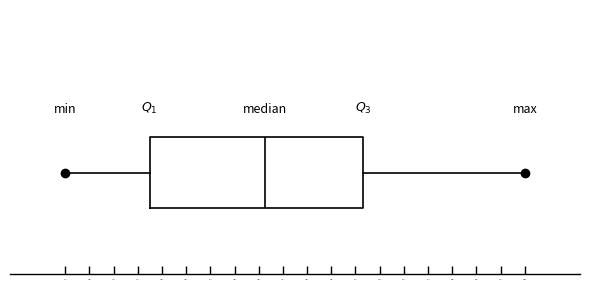

Read this box plot against the x-axis: the position of the median line, the range covered by the box, and the ends of both whiskers. The values are not printed on the chart, so give them approximately, as read against the axis.

median 56.9, box 53.7 to 59.6, whiskers 51.4 to 64.0